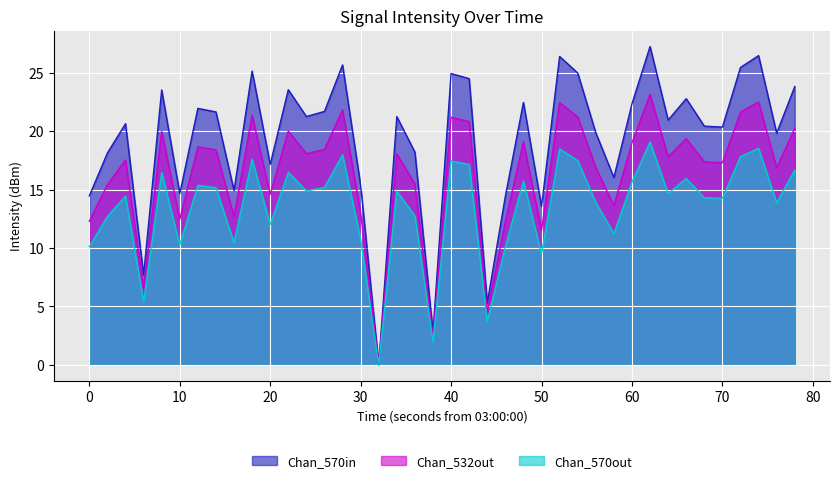

What is the sum of all intensity_norm1 values?

655.9